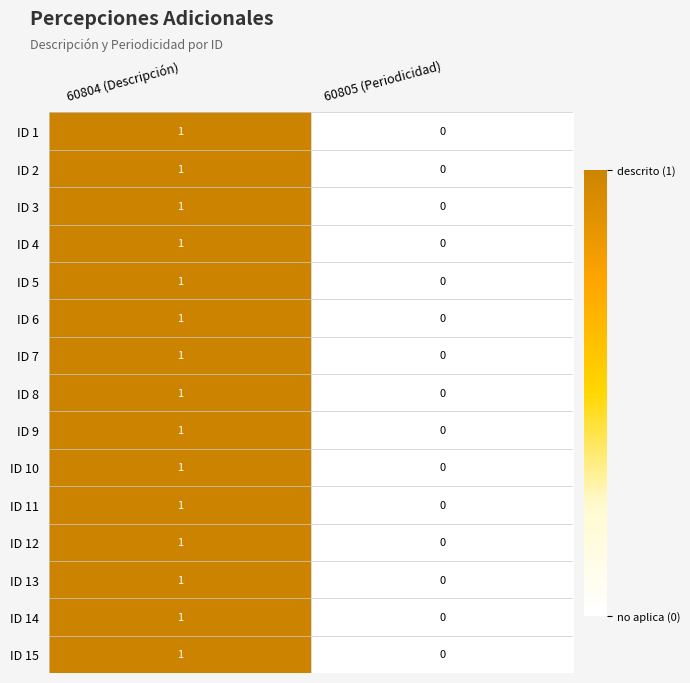

At which label does ID 2 reach its peak?

60804 (Descripción)